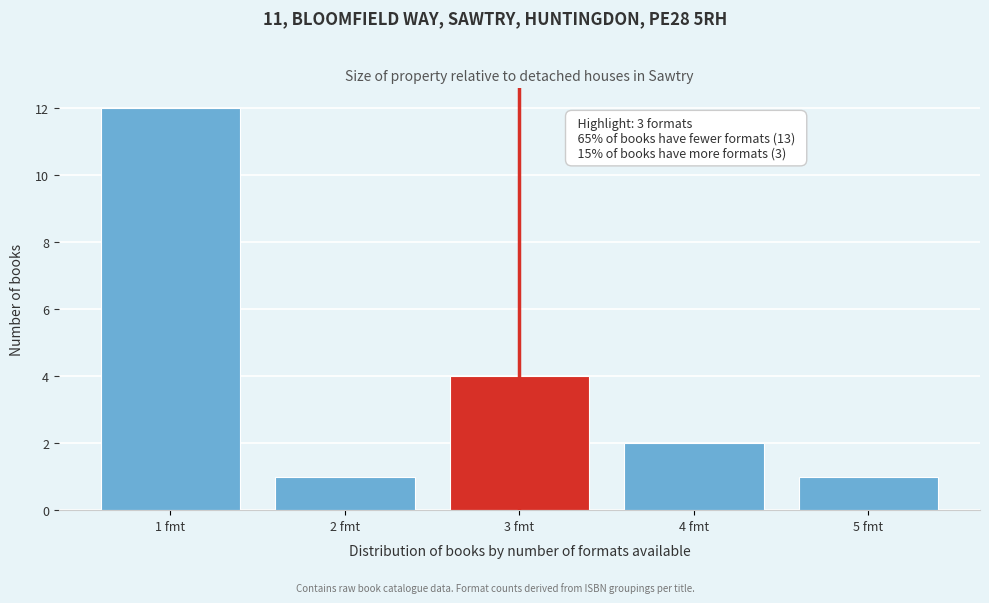

Reading left to right, what are all the values shown in this chart?

12	1	4	2	1